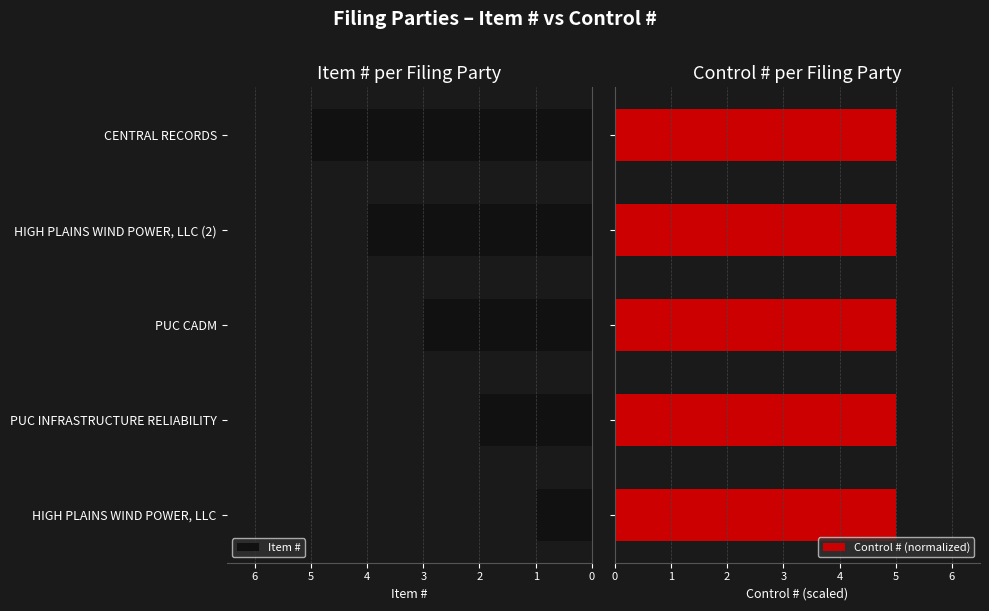

The value of Item # at CENTRAL RECORDS is 8. True or false?

False